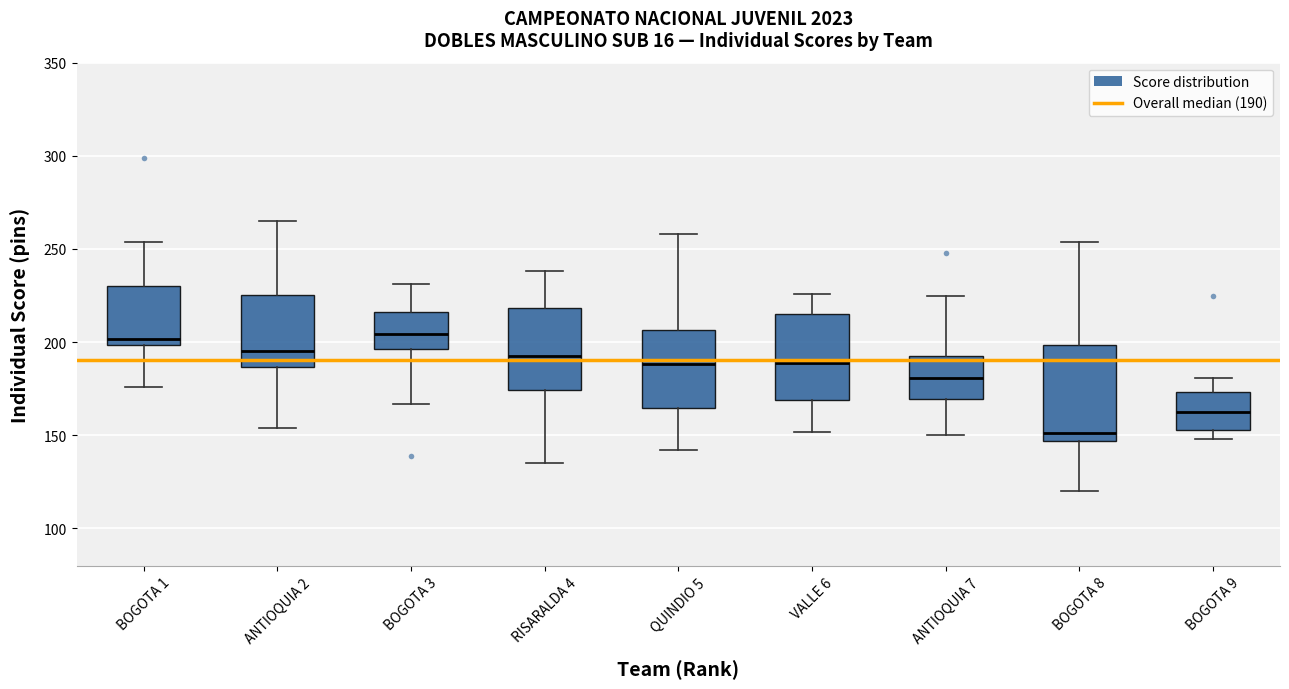

Reading left to right, transcribe this box plot: for each box, give where its median line is, the range the box spans, and where its two whiskers end, as read against the y-axis. The values are not printed on the chart, so give them approximately, as read against the axis.

BOGOTA 1: median 200 (just above the box's lower edge), box 200 to 230, whiskers 175 to 255
ANTIOQUIA 2: median 195, box 185 to 225, whiskers 155 to 265
BOGOTA 3: median 205, box 195 to 215, whiskers 165 to 230
RISARALDA 4: median 195, box 175 to 220, whiskers 135 to 240
QUINDIO 5: median 190, box 165 to 205, whiskers 140 to 260
VALLE 6: median 190, box 170 to 215, whiskers 150 to 225
ANTIOQUIA 7: median 180, box 170 to 195, whiskers 150 to 225
BOGOTA 8: median 150, box 145 to 200, whiskers 120 to 255
BOGOTA 9: median 165, box 155 to 175, whiskers 150 to 180